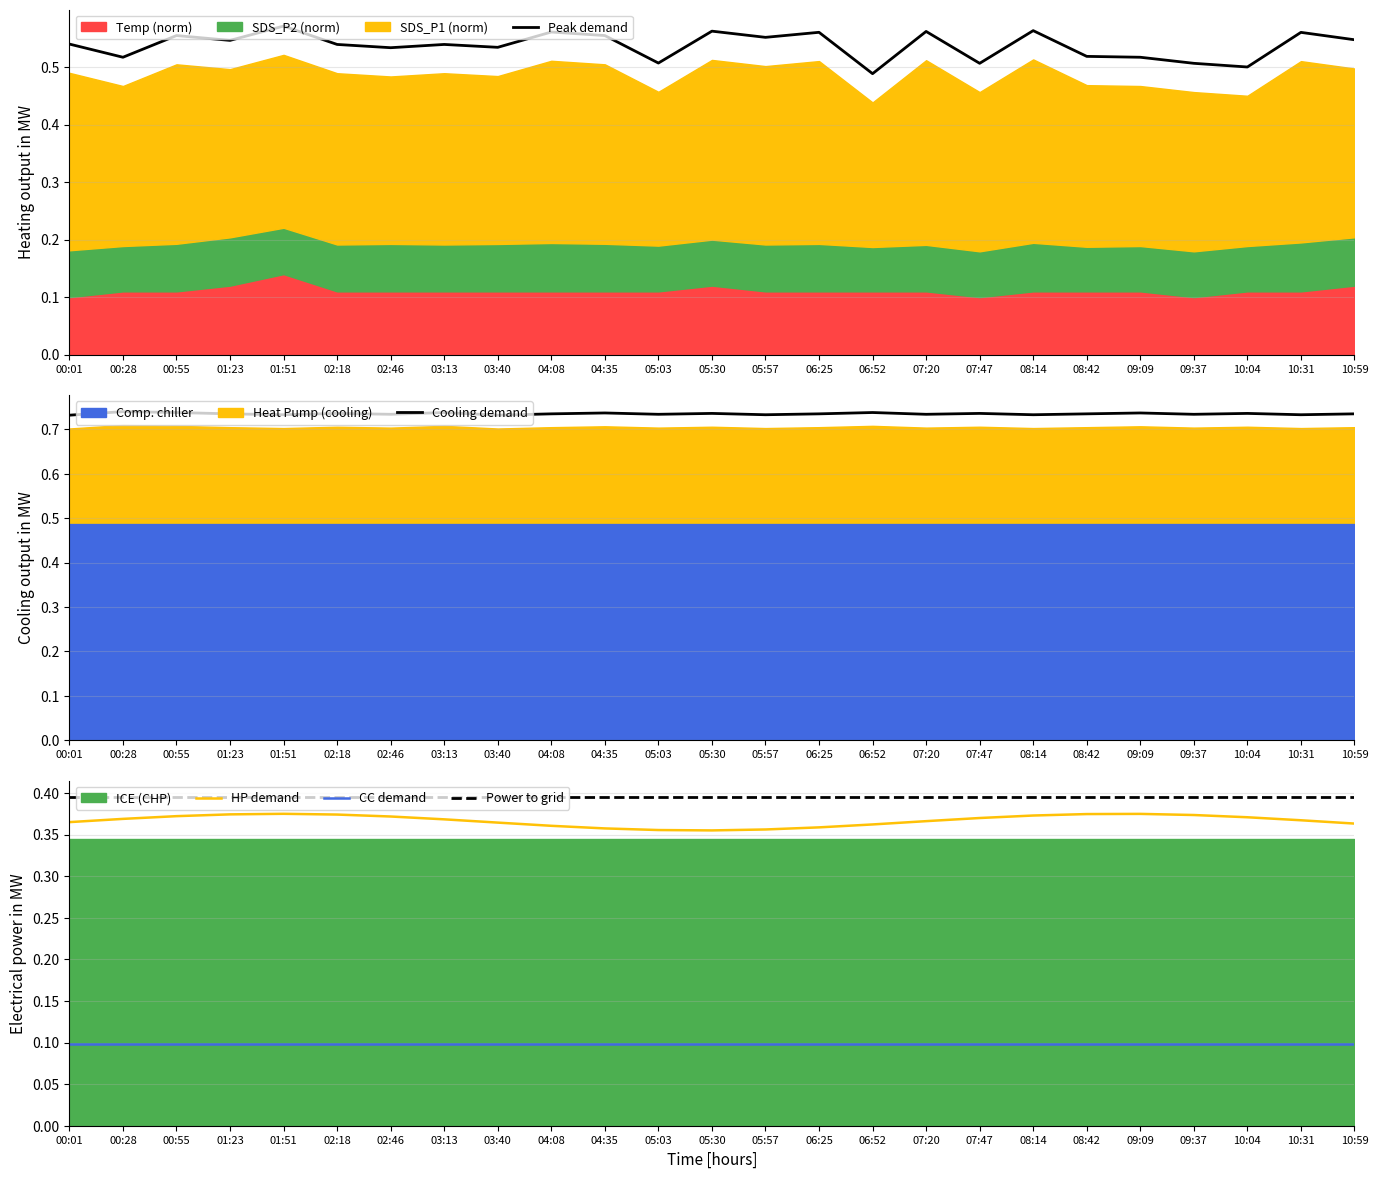

True or false: Power to grid and CC demand intersect in this chart.

False